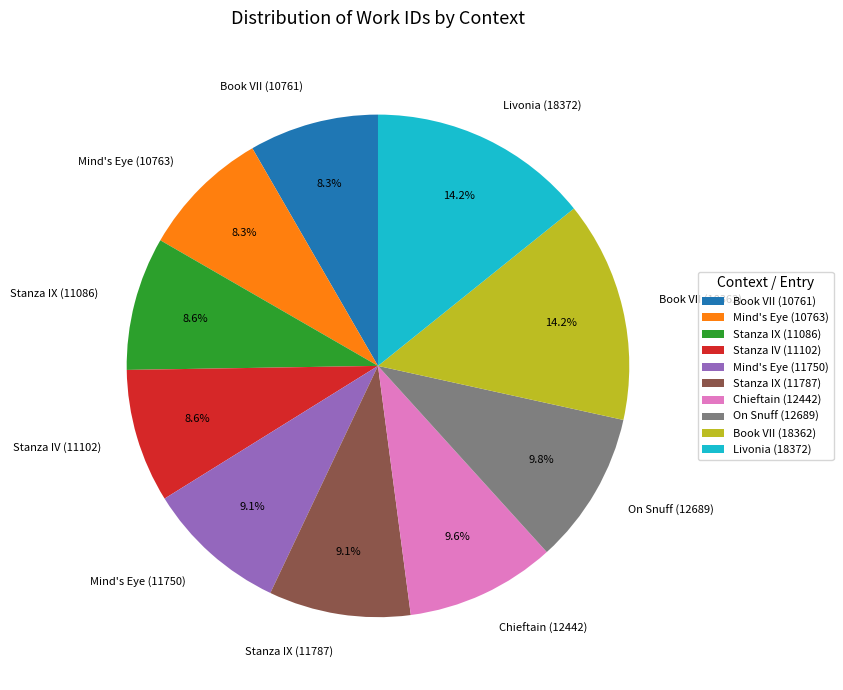

Between Livonia (18372) and Book VII (10761), which is larger?

Livonia (18372)